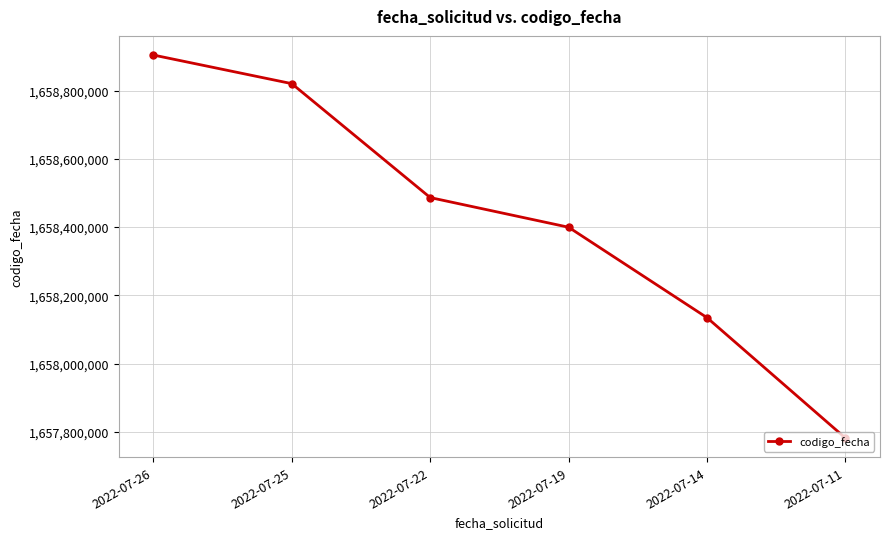

What is the value of the 1st point from the left?

1658904287